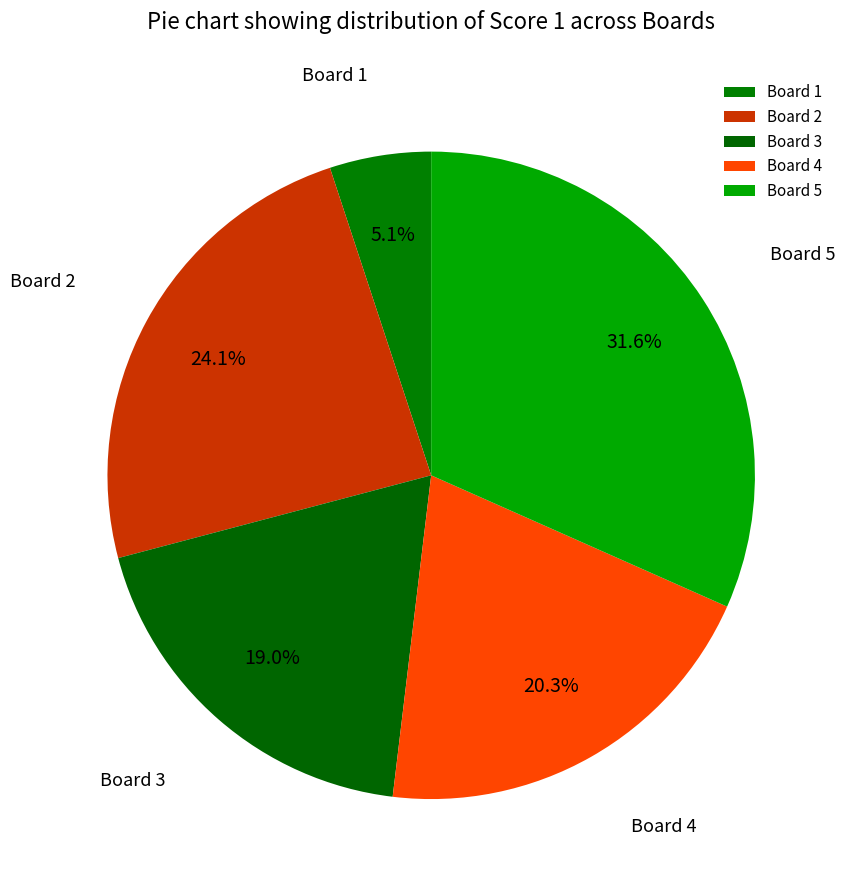

Which slice is the smallest?

Board 1